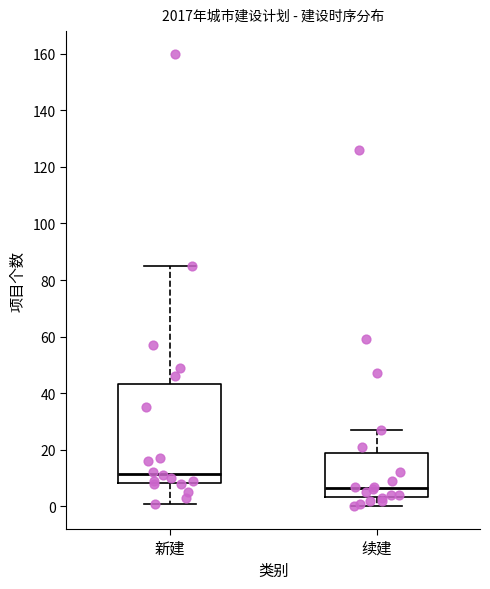

Reading left to right, transcribe this box plot: for each box, give where its median line is, the range the box spans, and where its two whiskers end, as read against the y-axis. The values are not printed on the chart, so give them approximately, as read against the axis.

新建: median 12, box 8 to 44, whiskers 2 to 86
续建: median 6, box 4 to 18, whiskers 0 to 28